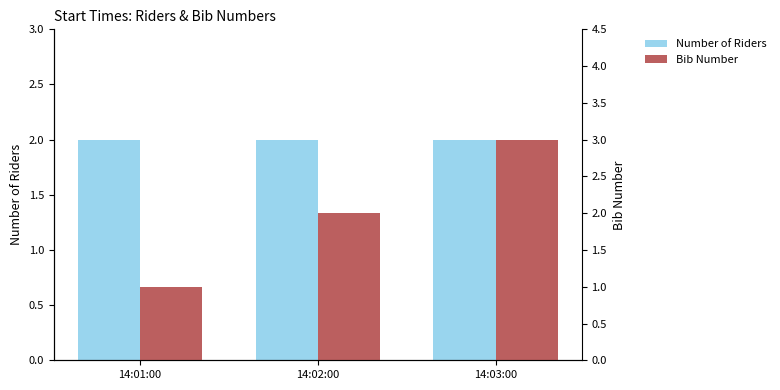

What is the label of the 3rd bar from the left?

14:03:00